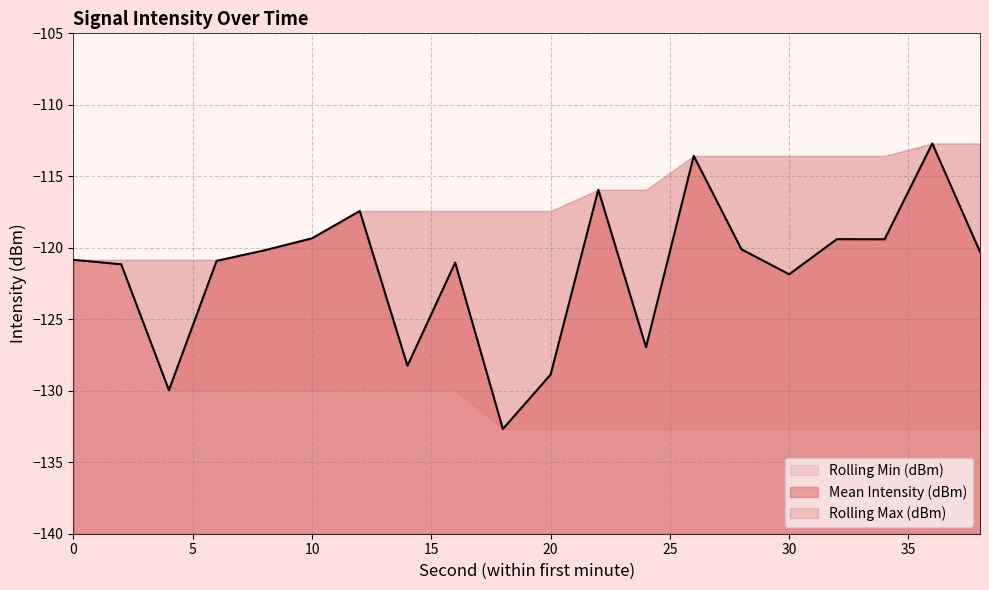

How many values in the Rolling Min (dBm) series are below -132?

11